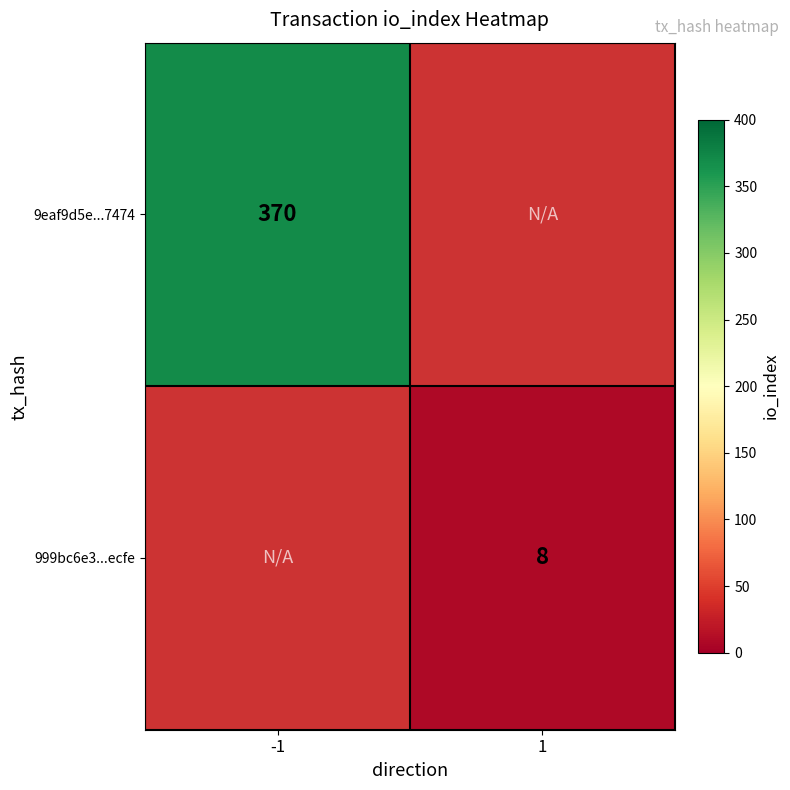

How many categories are shown in the chart?

2